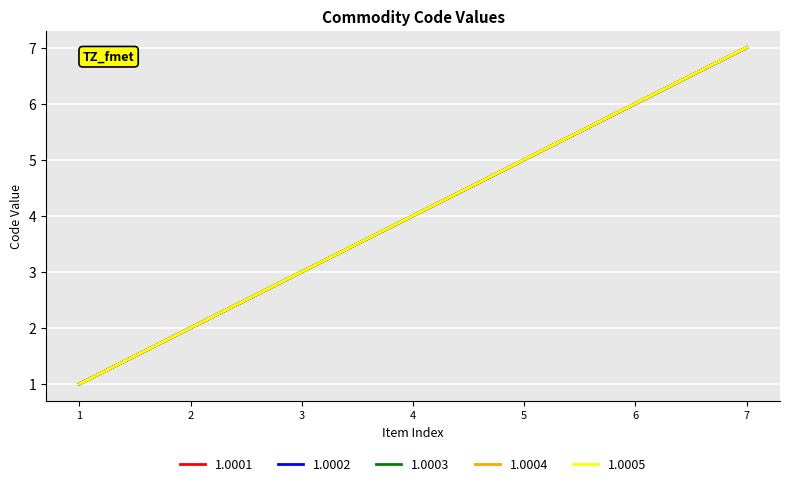

Between 6 and 7, which series saw the biggest shift?

1.0005